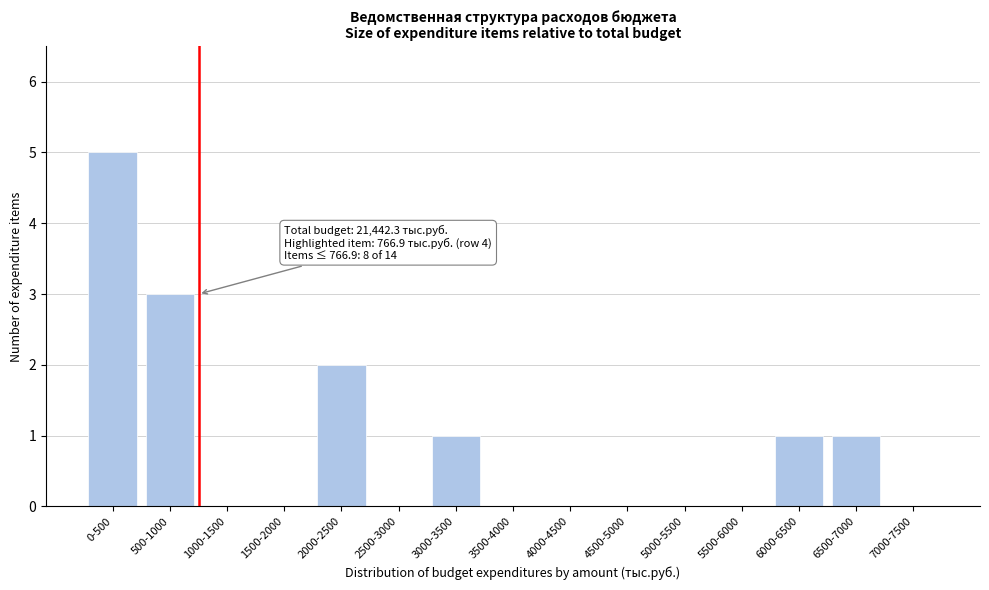

Reading right to left, extract all data points from this chart.

7000-7500=0	6500-7000=1	6000-6500=1	5500-6000=0	5000-5500=0	4500-5000=0	4000-4500=0	3500-4000=0	3000-3500=1	2500-3000=0	2000-2500=2	1500-2000=0	1000-1500=0	500-1000=3	0-500=5